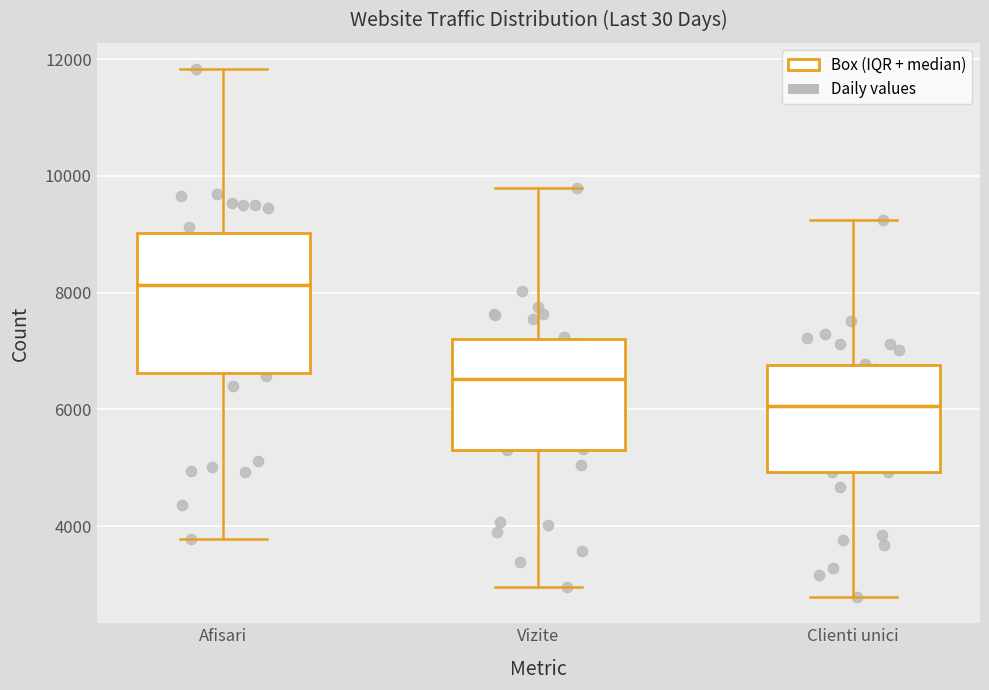

Reading left to right, read every box against the y-axis: the position of its median line, the range the box covers, and the ends of its whiskers. The values are not printed on the chart, so give them approximately, as read against the axis.

Afisari: median 8200, box 6600 to 9000, whiskers 3800 to 11800
Vizite: median 6600, box 5400 to 7200, whiskers 3000 to 9800
Clienti unici: median 6000, box 5000 to 6800, whiskers 2800 to 9200